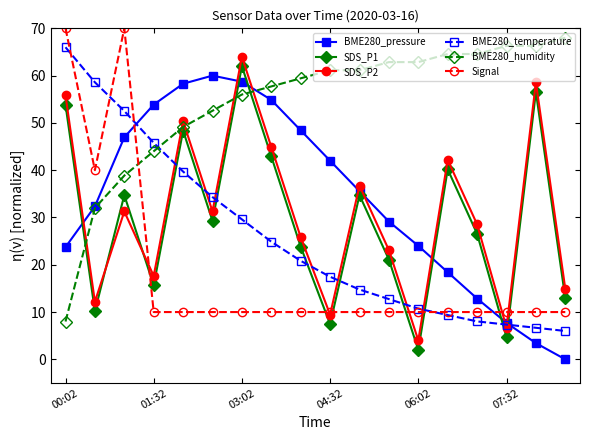

True or false: BME280_pressure and SDS_P2 cross at least once.

True